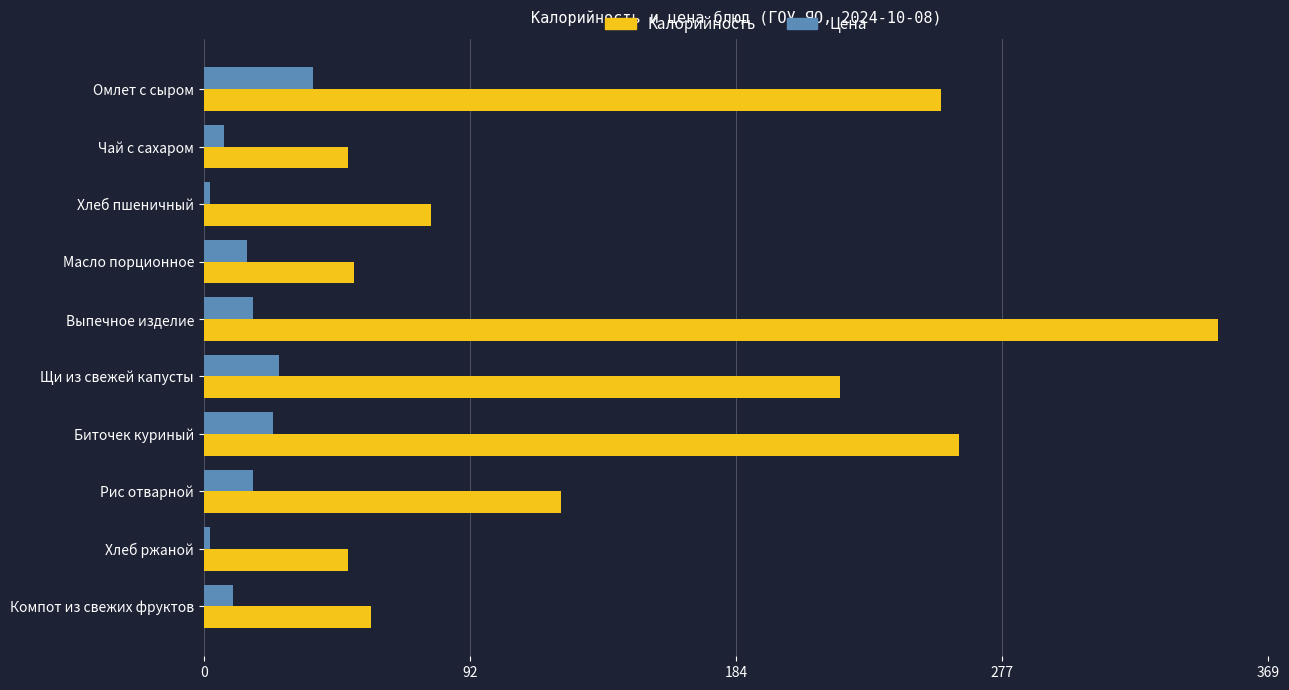

Rank the series by their maximum value, from highest to lowest.

Калорийность, Цена